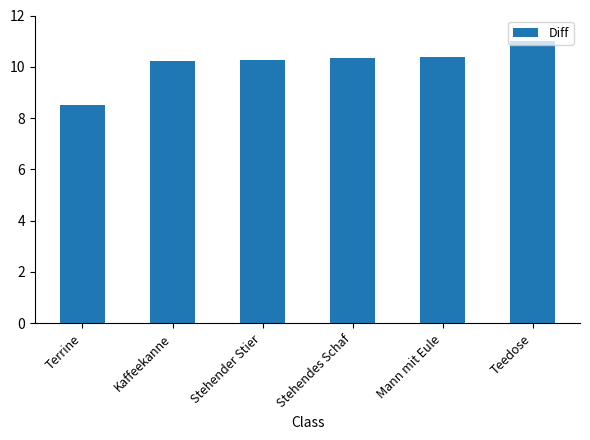

What is the ratio of the value at Stehendes Schaf to the value at Teedose?

0.9